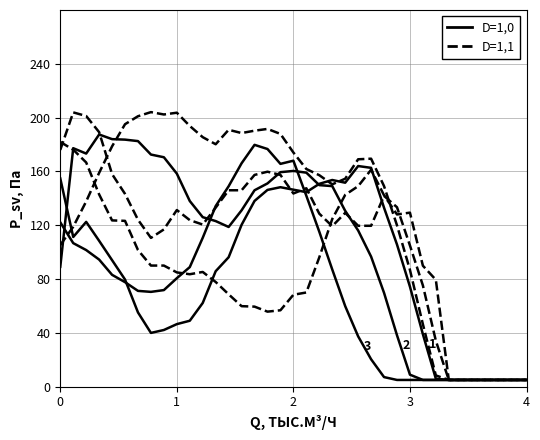

At how many categories does at least one series exceed 111?

20